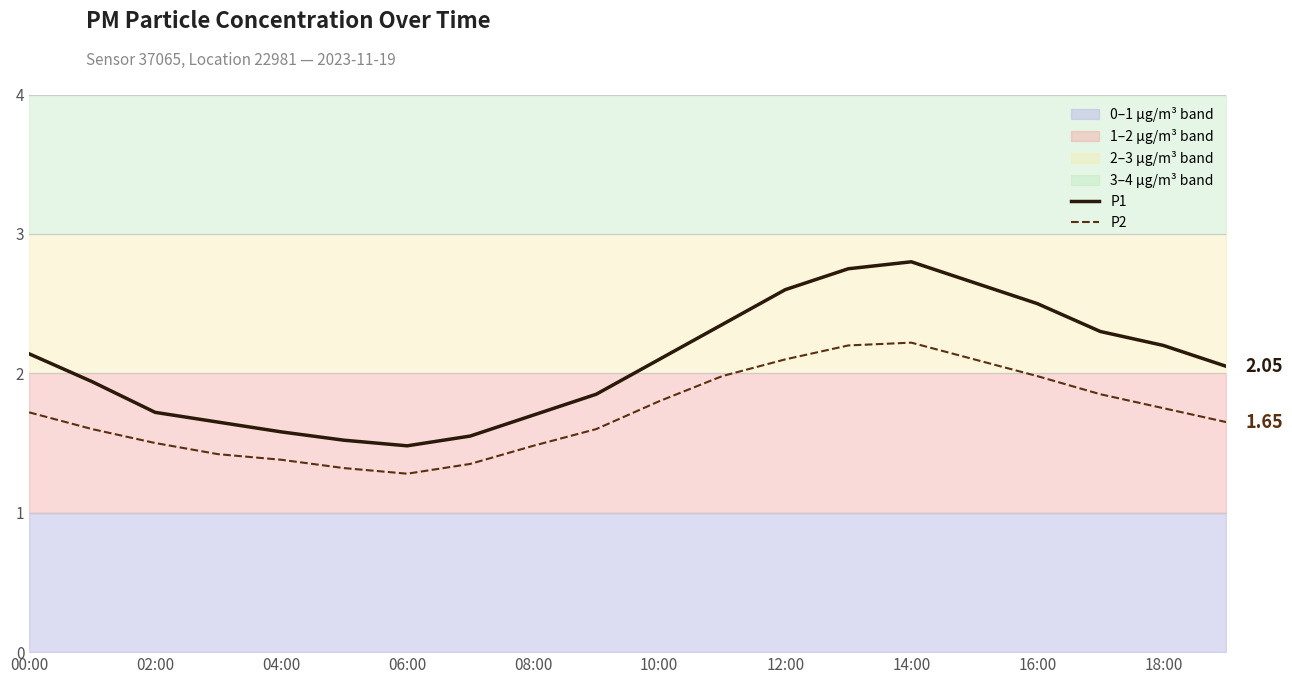

How many distinct data groups are displayed?

2